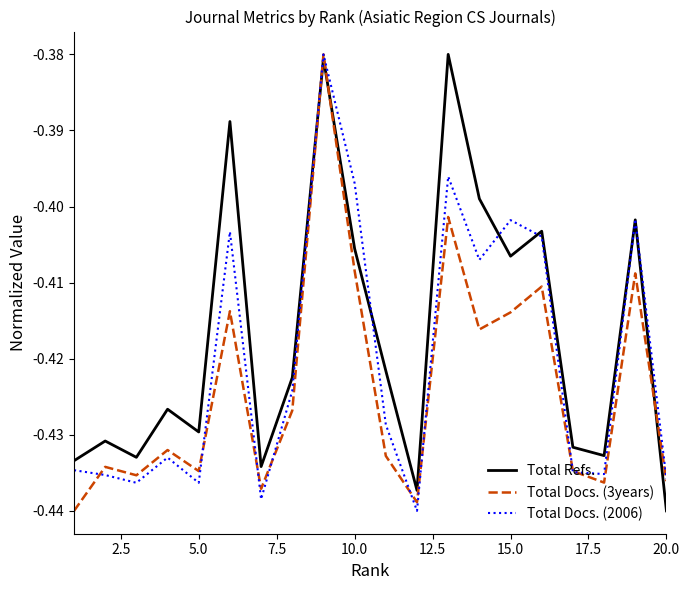

True or false: Total Docs. (2006) and Total Refs. intersect in this chart.

True